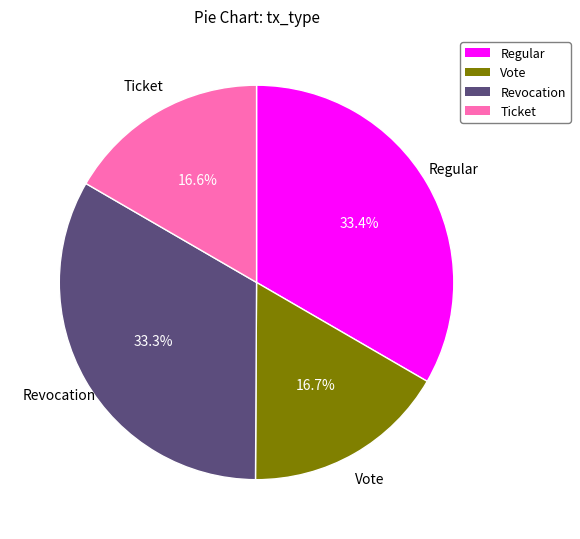

Is there a majority slice in this chart?

No